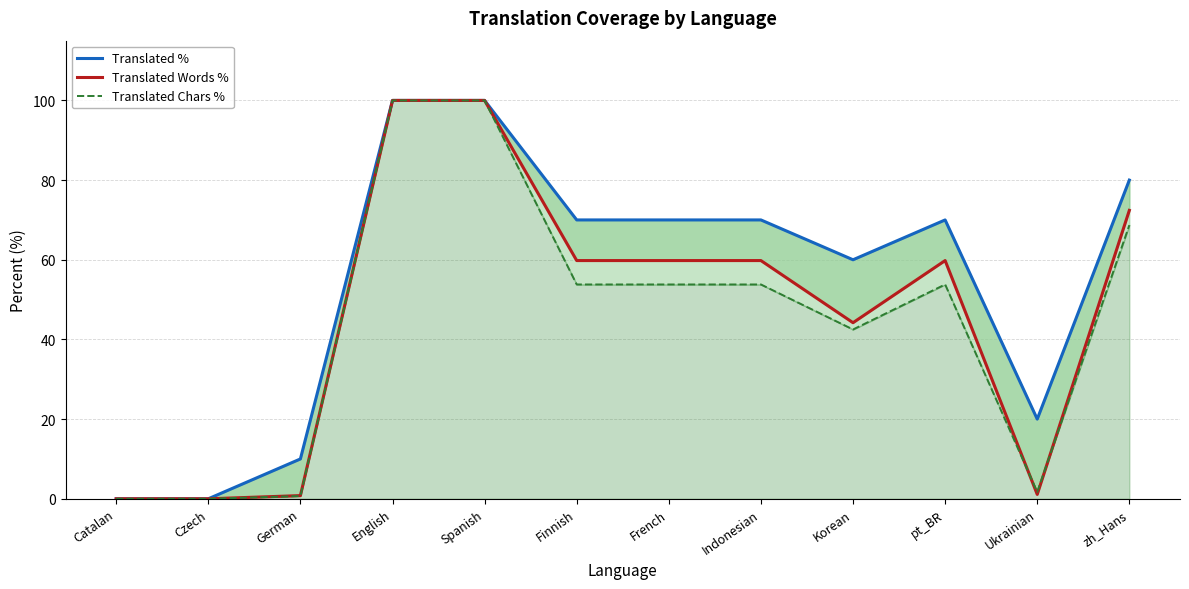

The value of Translated Words % at Ukrainian is 1.1. True or false?

True